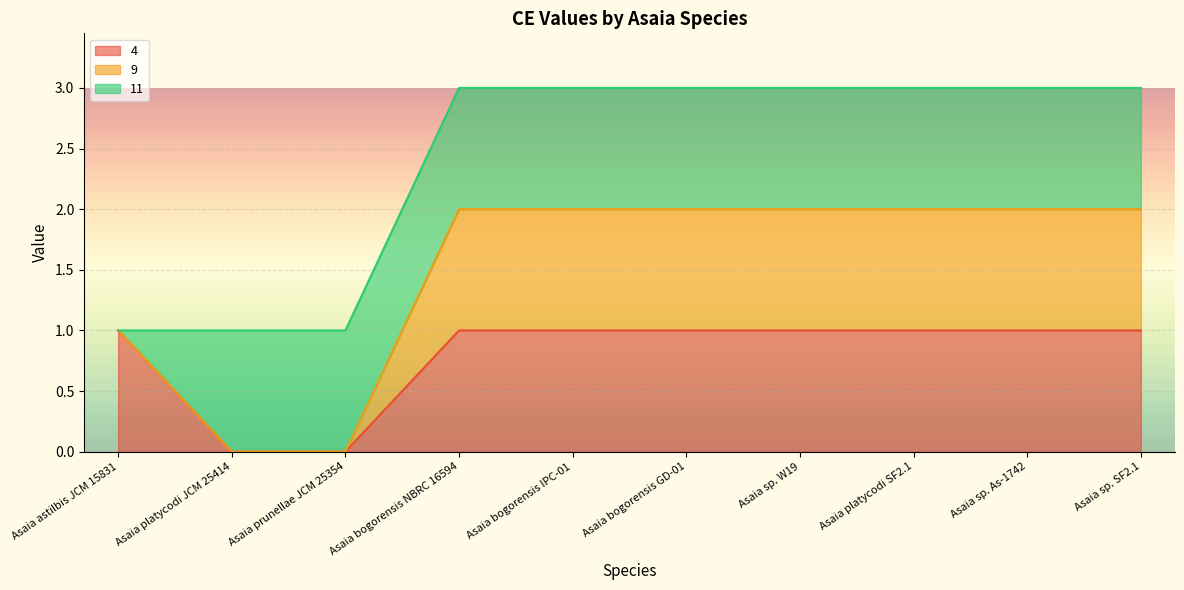

Is it true that 4 equals 0 at Asaia bogorensis GD-01?

False